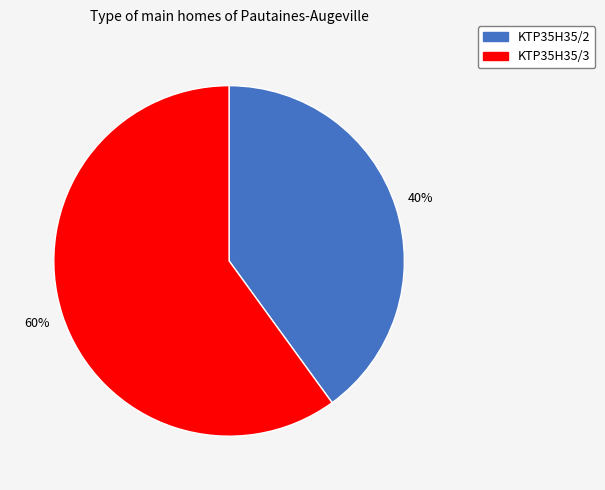

Which category has the biggest portion of the pie?

KTP35H35/3